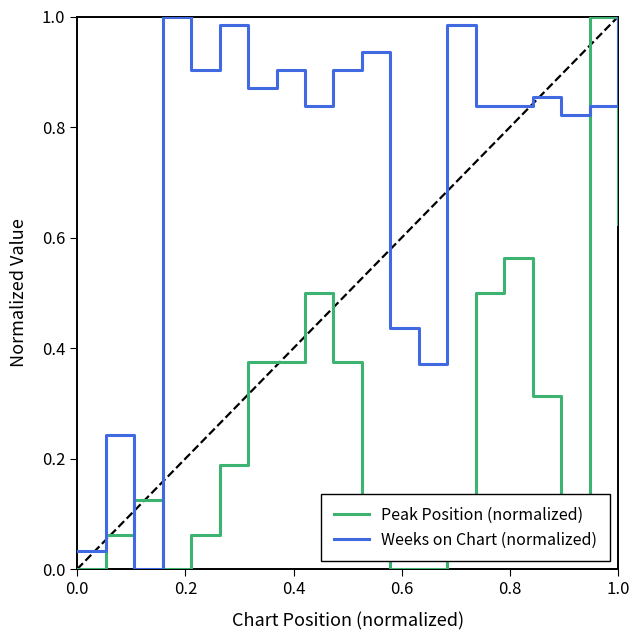

Which series has the largest total across all categories?

Weeks on Chart (normalized)